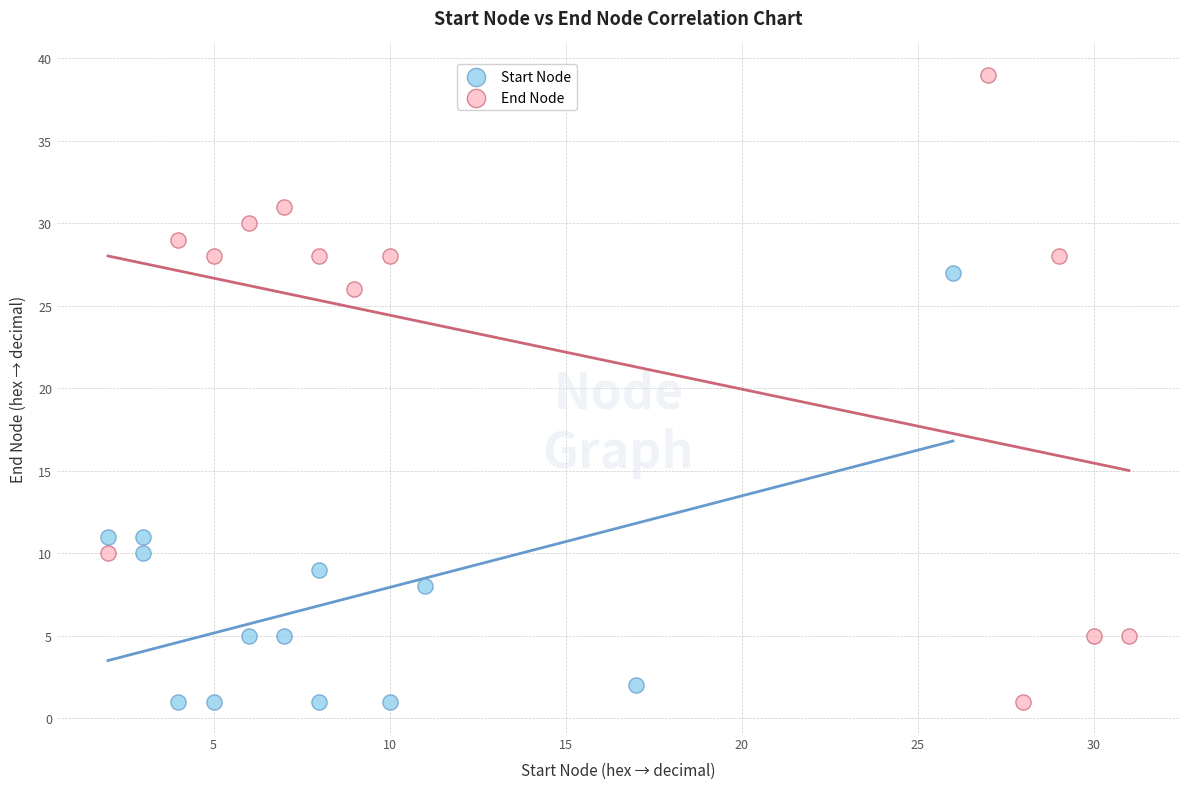

Which series contains the highest Y value?

End Node